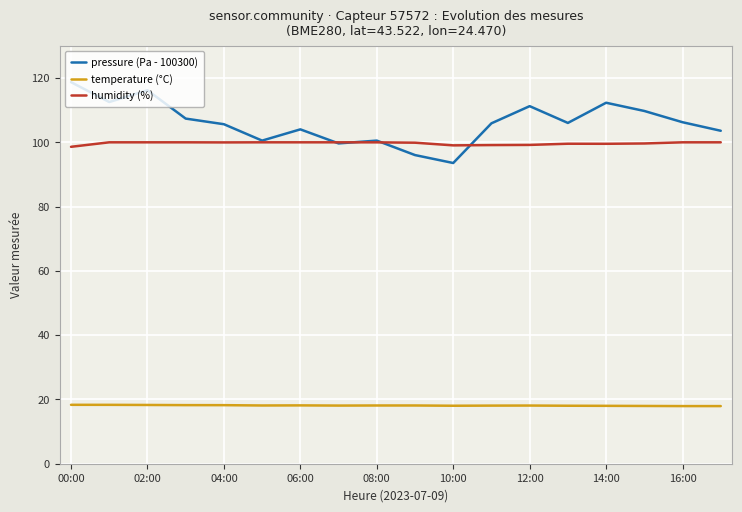

Which series has the largest total across all categories?

pressure (Pa - 100300)